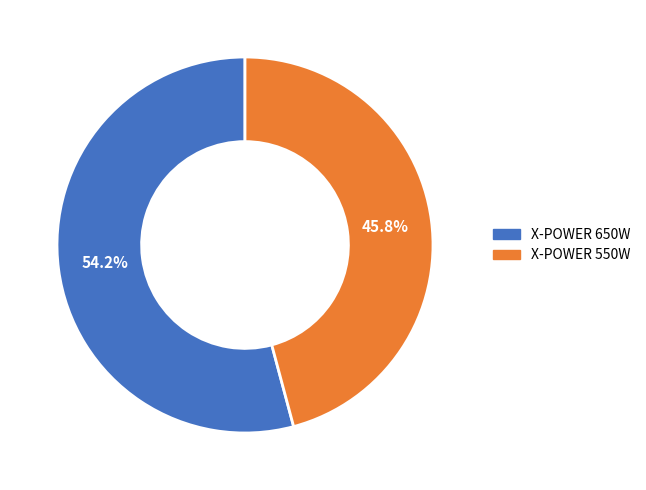

Between X-POWER 550W and X-POWER 650W, which is larger?

X-POWER 650W